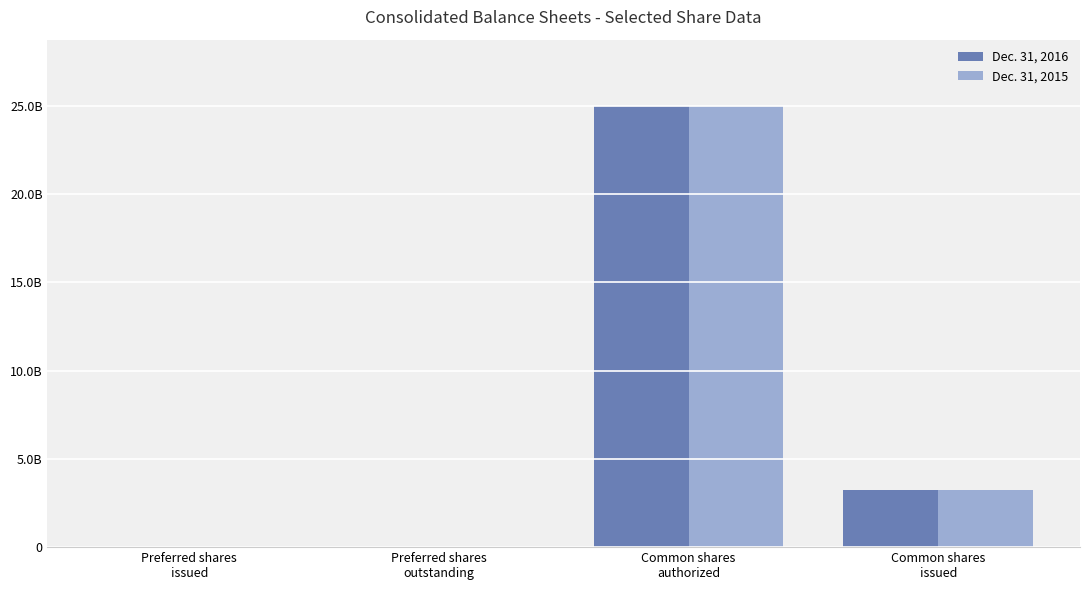

Does the chart contain stacked bars?

No